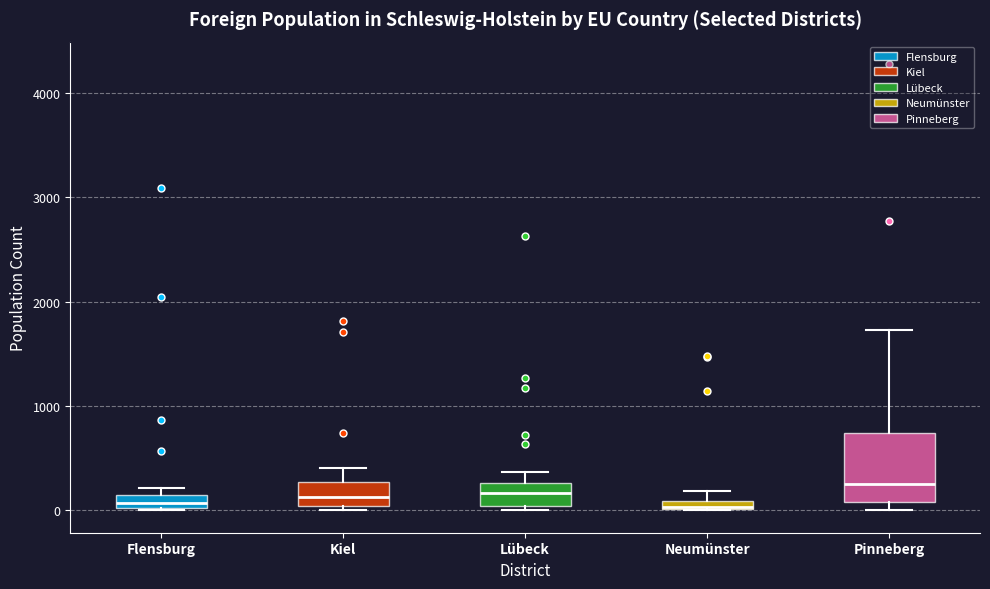

Which box is the tallest, from its lower edge to its upper edge?

Pinneberg